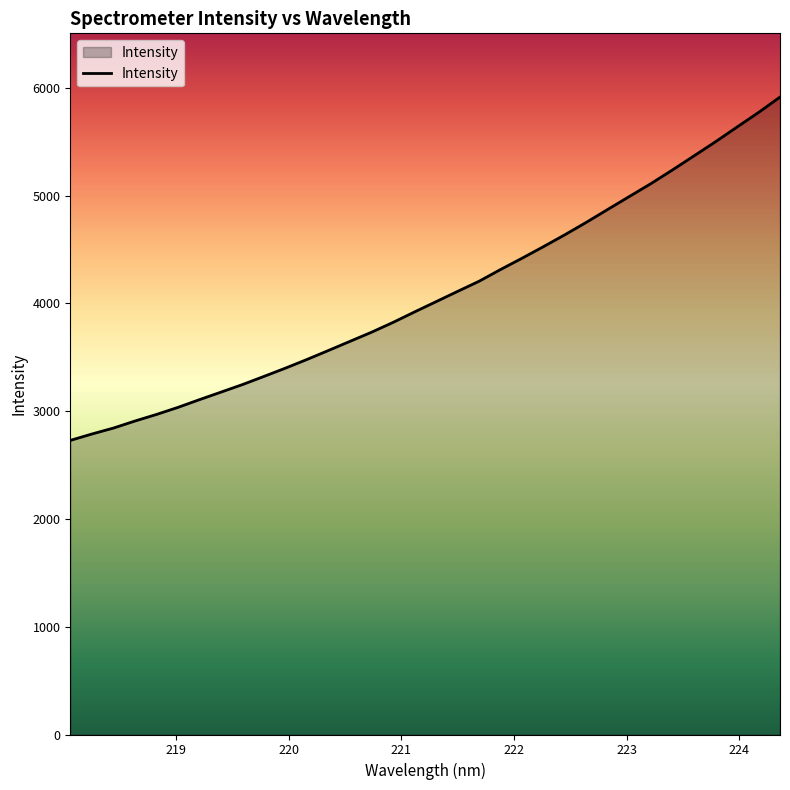

What is the minimum value shown in the chart?

2728.2